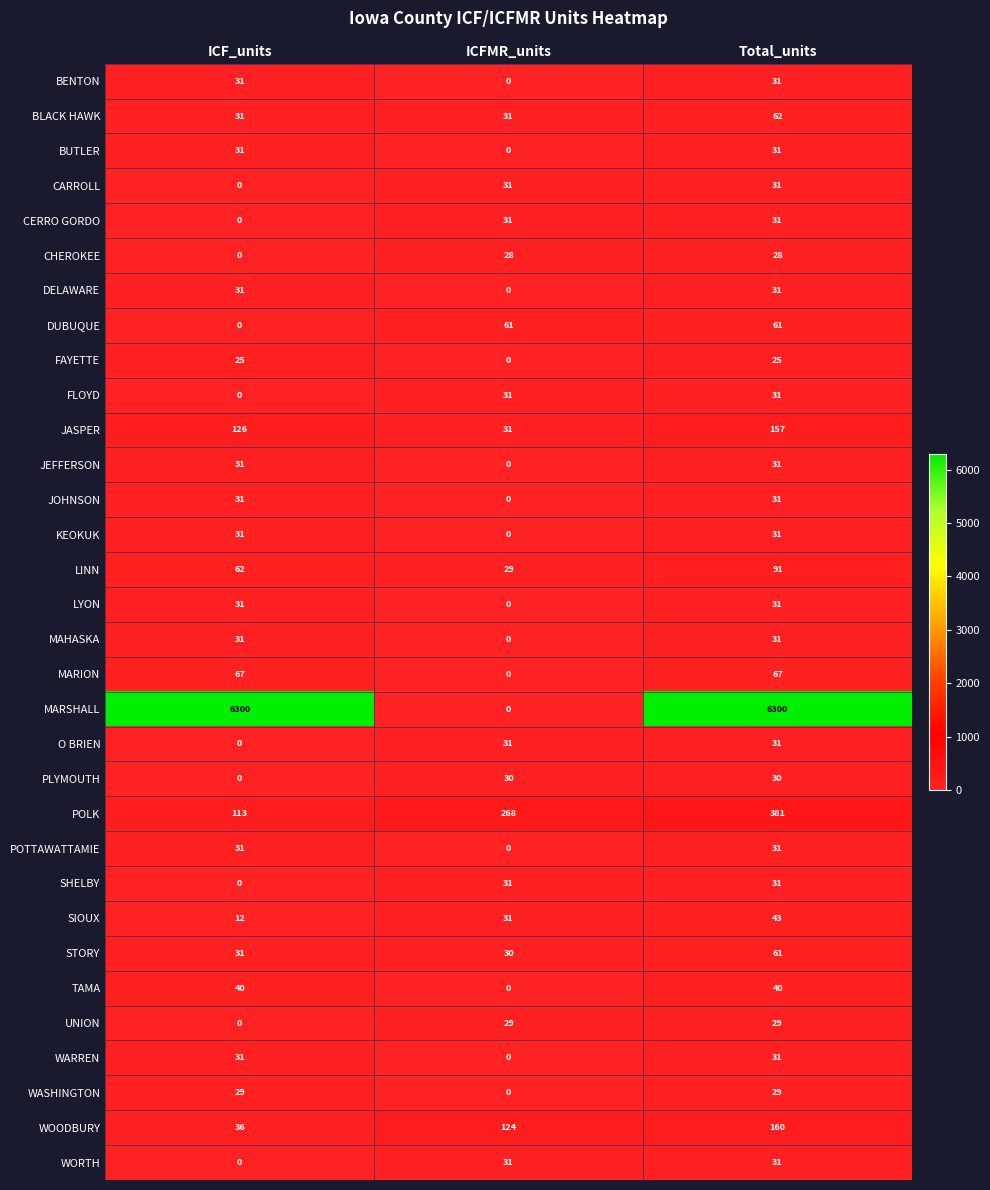

At which category is the sum across all series the highest?

Total_units